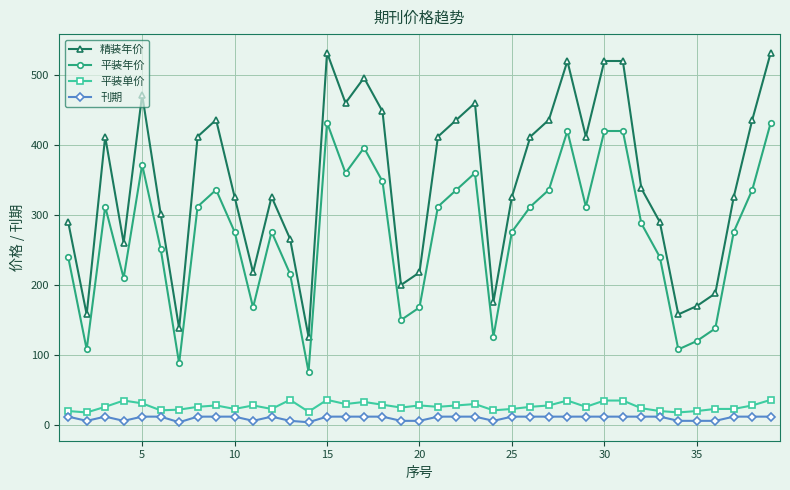

What is the average value of the 平装年价 series?

273